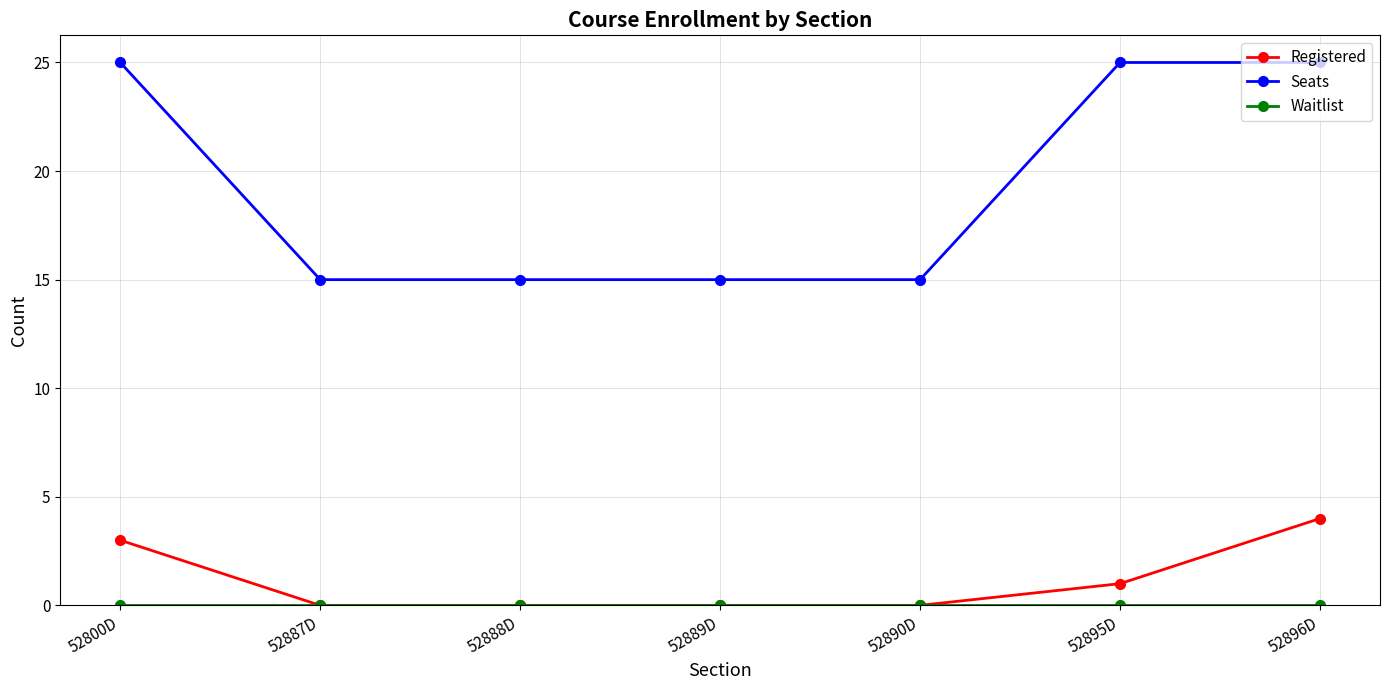

How many data points does each series have?

7